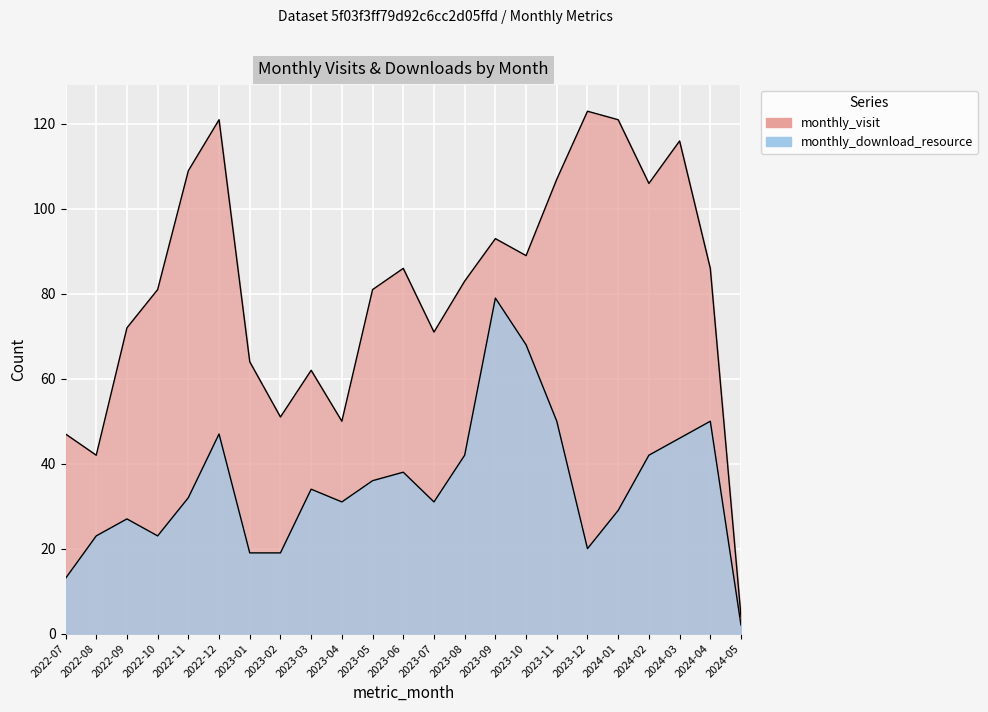

Reading right to left, what are all the values shown in this chart?

monthly_visit: 2024-05=4	2024-04=86	2024-03=116	2024-02=106	2024-01=121	2023-12=123	2023-11=107	2023-10=89	2023-09=93	2023-08=83	2023-07=71	2023-06=86	2023-05=81	2023-04=50	2023-03=62	2023-02=51	2023-01=64	2022-12=121	2022-11=109	2022-10=81	2022-09=72	2022-08=42	2022-07=47
monthly_download_resource: 2024-05=2	2024-04=50	2024-03=46	2024-02=42	2024-01=29	2023-12=20	2023-11=50	2023-10=68	2023-09=79	2023-08=42	2023-07=31	2023-06=38	2023-05=36	2023-04=31	2023-03=34	2023-02=19	2023-01=19	2022-12=47	2022-11=32	2022-10=23	2022-09=27	2022-08=23	2022-07=13